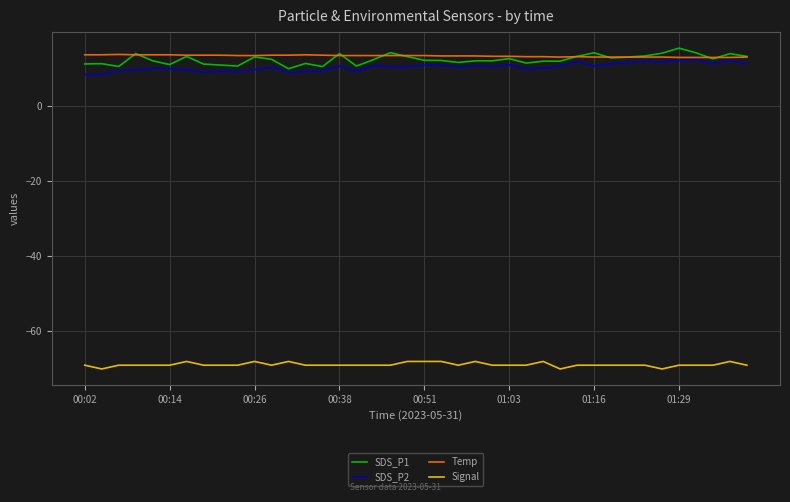

What is the maximum value for Signal?

-68.0